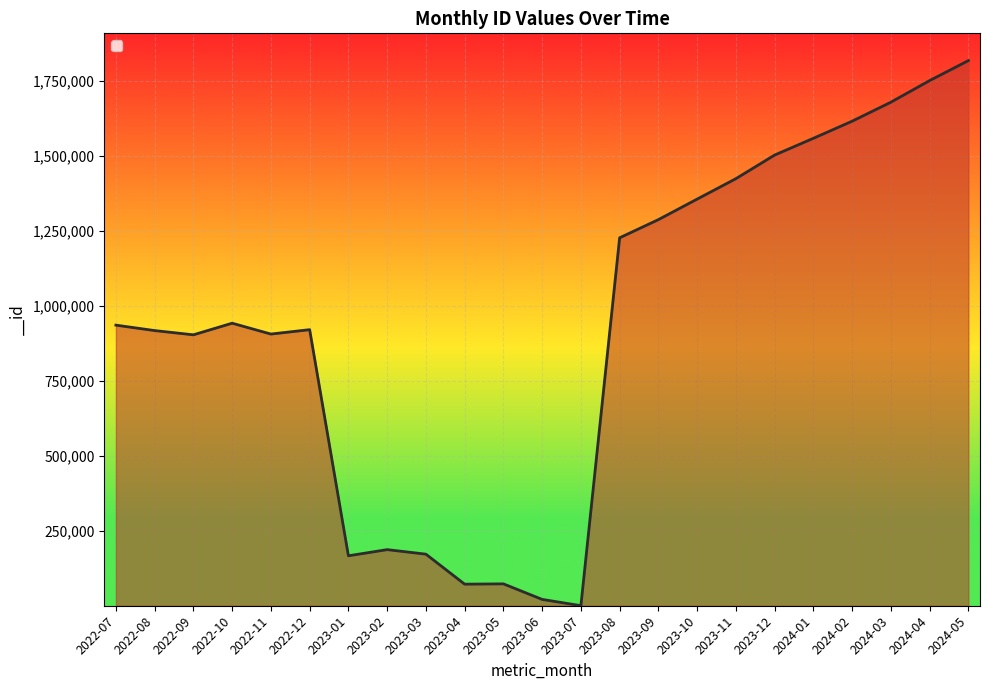

What is the ratio of the value at 2024-02 to the value at 2023-05?

21.8